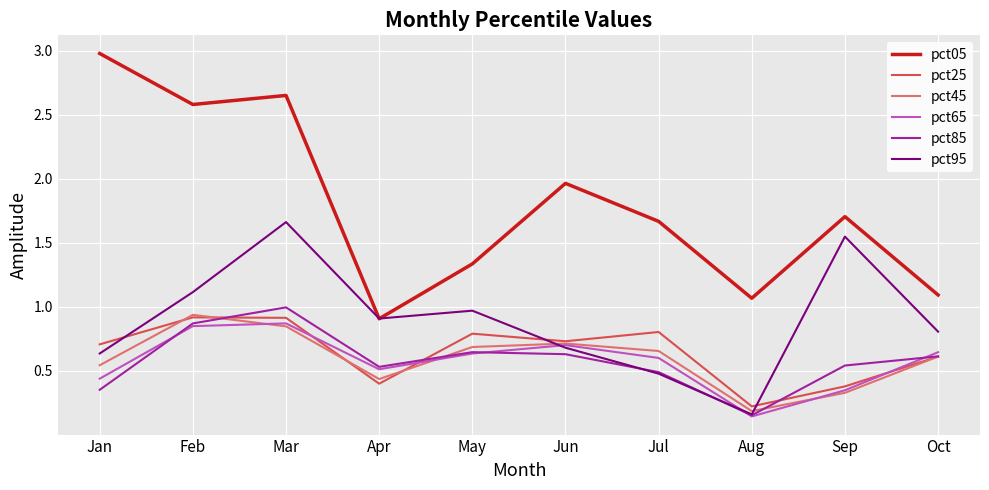

Is it true that pct25 equals 0.7 at Jan?

True